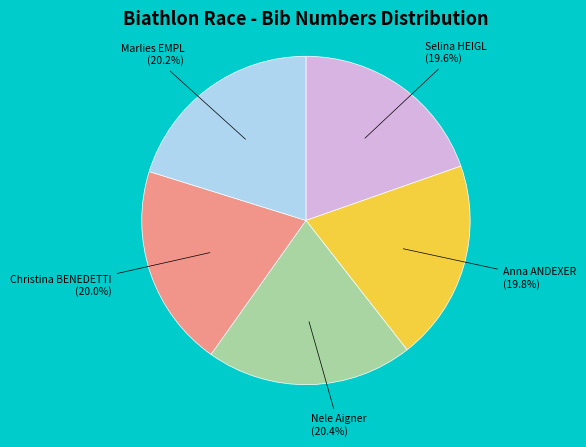

Approximately how many times larger is the value at Anna ANDEXER compared to Marlies EMPL?

1.0